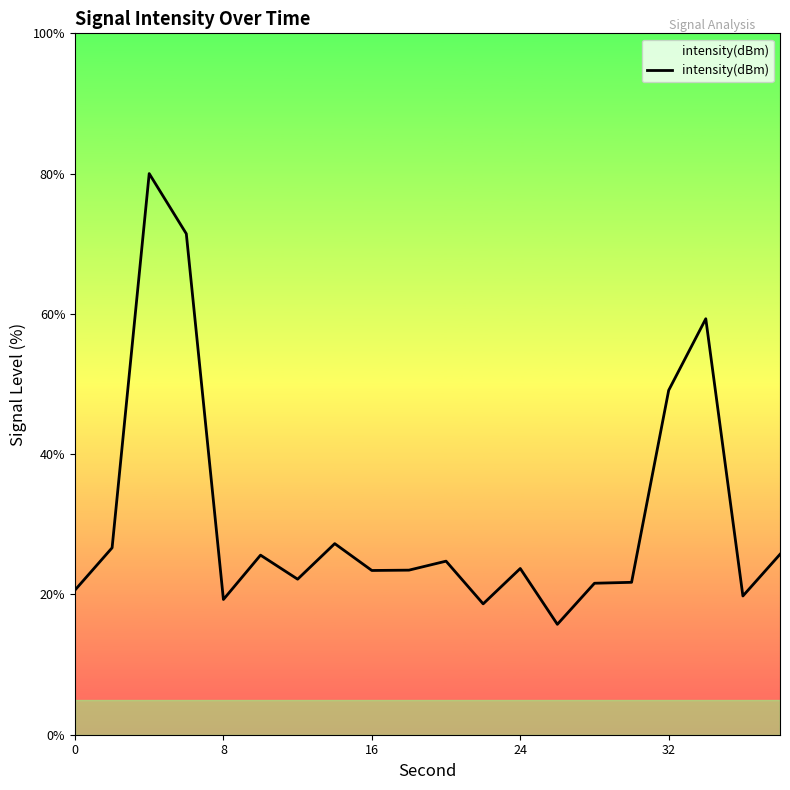

How many lines are shown in the chart?

1